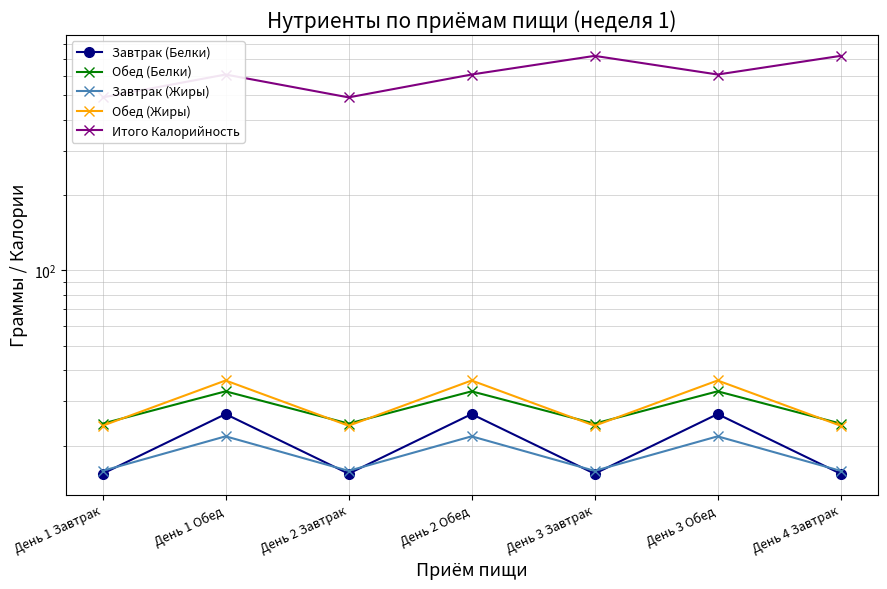

True or false: Обед (Жиры) has more than 1 points higher than both neighbors.

True